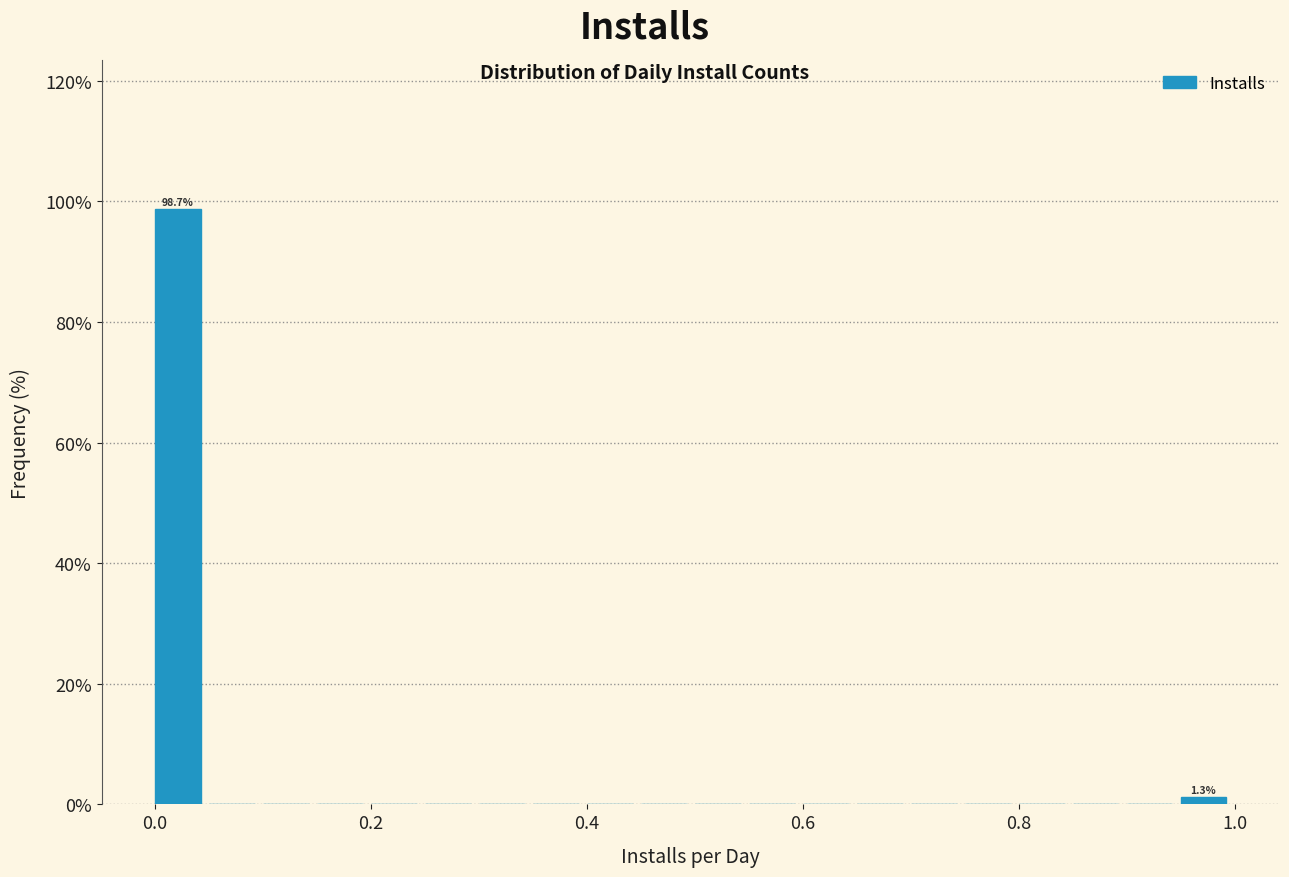

Around what value on the x-axis is the tallest bar? Give the approximate position of its centre, as read against the axis.

0.02